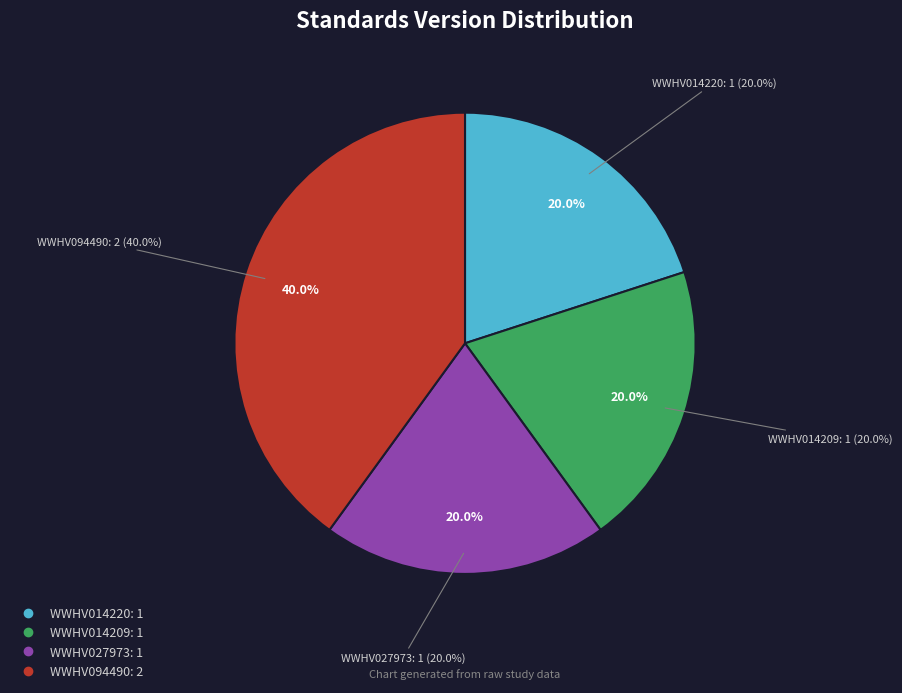

What portion of the pie excludes WWHV014209?

80.0%